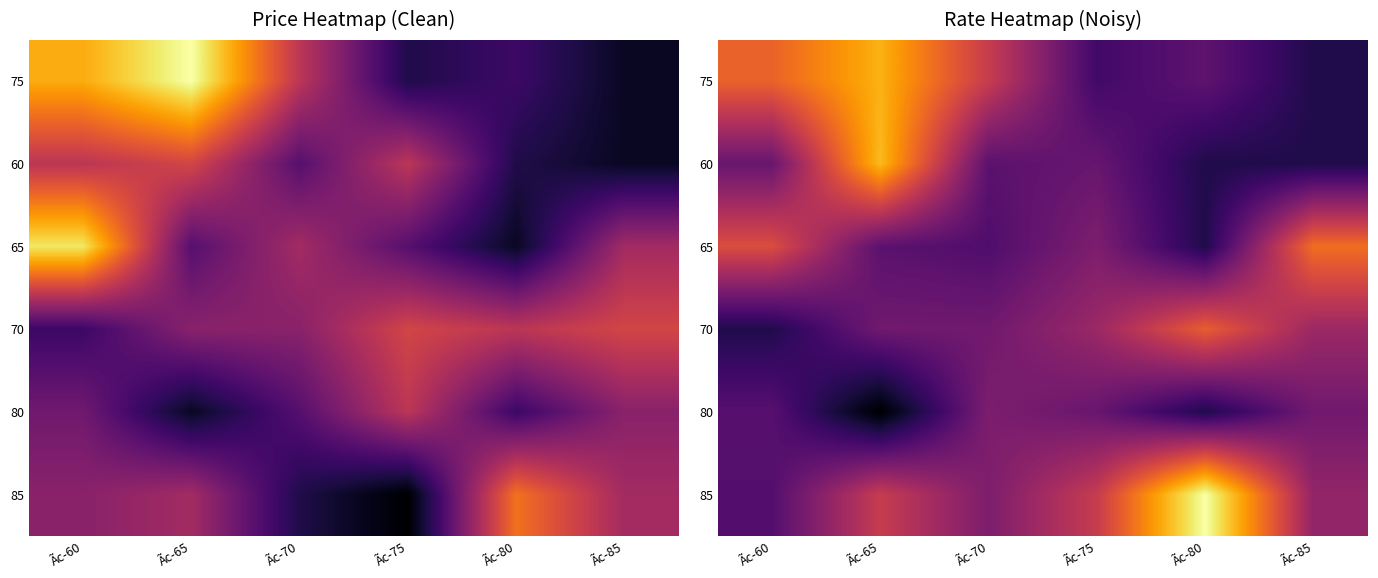

What is the total value across all series at Ãc-60?

152.0